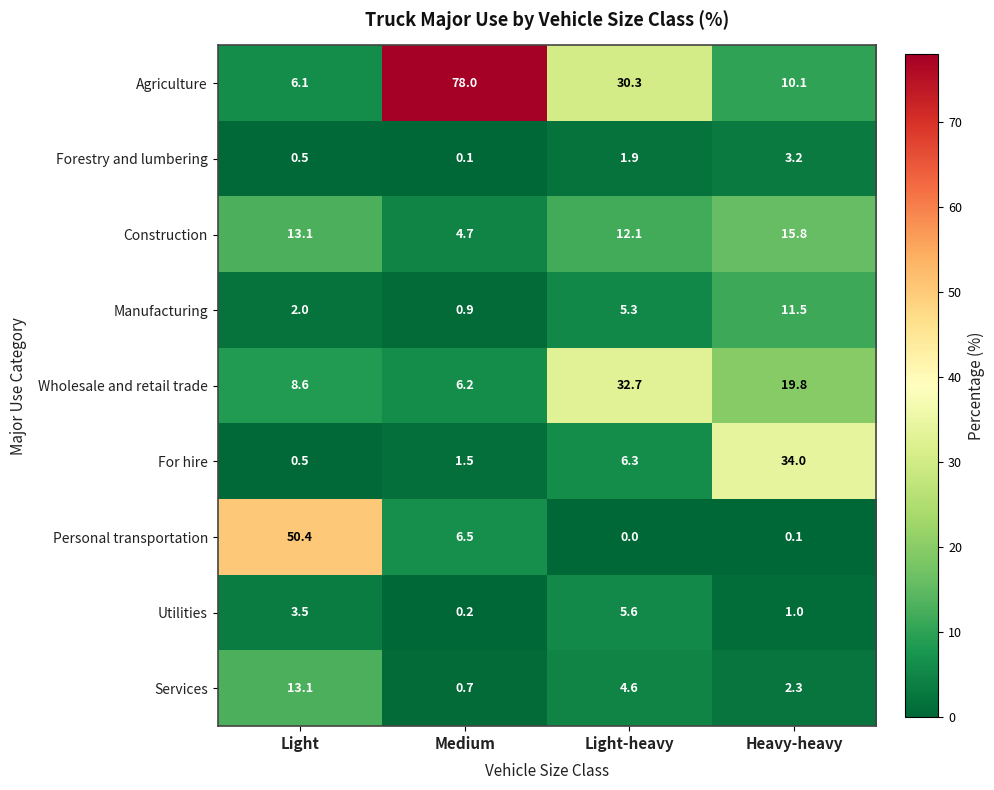

Where does the Forestry and lumbering series first go above 1?

Light-heavy